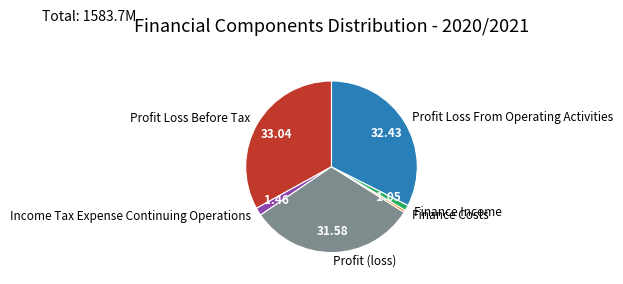

Combined, do Finance Income and Profit Loss From Operating Activities account for over 50%?

No